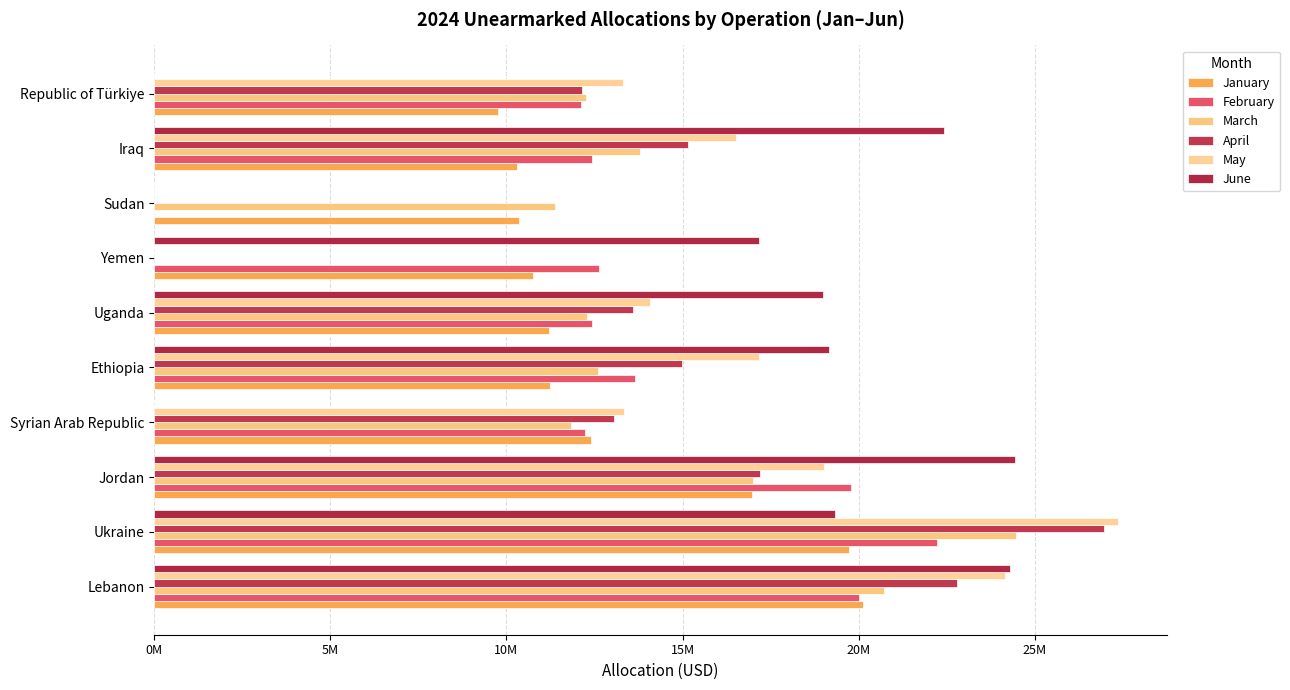

Reading left to right, transcribe all the data shown in this chart.

January: 20127104	19710269	16971096	12405807	11242990	11195349	10765214	10346044	10302614	9754681
February: 19998440	22210476	19775795	12233767	13655324	12435280	12621140	0	12426548	12108396
March: 20706690	24467609	17008656	11828342	12600758	12297220	0	11367532	13800283	12269146
April: 22775550	26961100	17201053	13042815	14990241	13588217	0	0	15157573	12142029
May: 24139198	27369766	19002675	13343698	17171333	14080844	0	0	16525399	13307234
June: 24292534	19334726	24447043	0	19147391	18989132	17158018	0	22434166	0